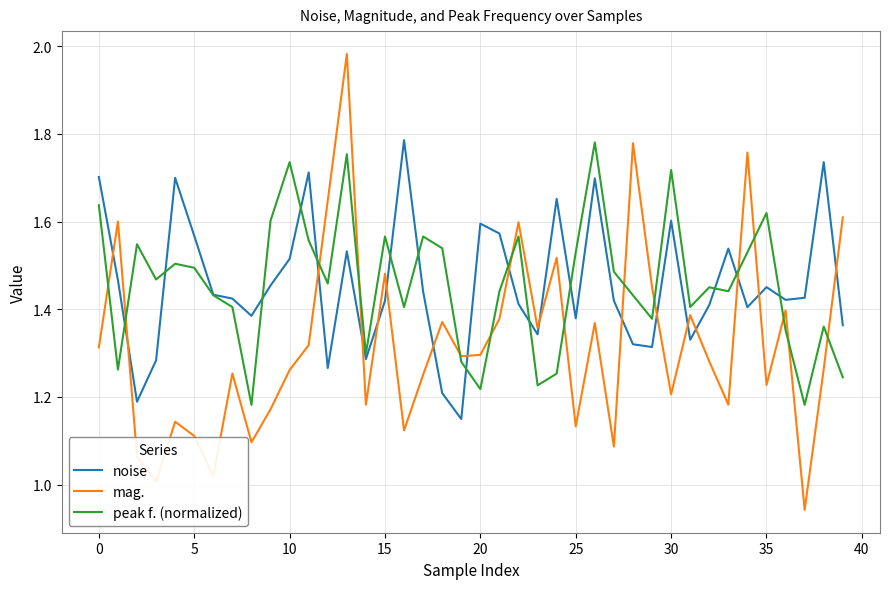

Which series has the widest spread of values?

mag.